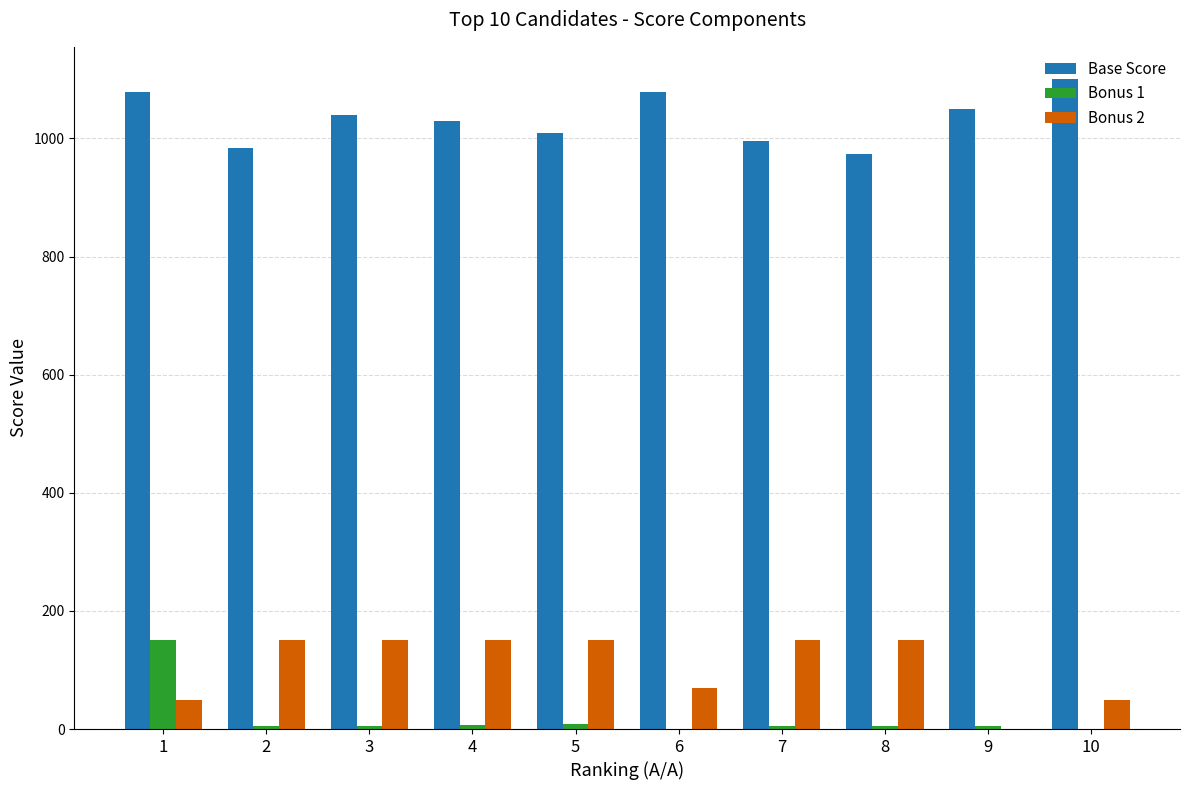

What is the maximum value for Bonus 2?

150